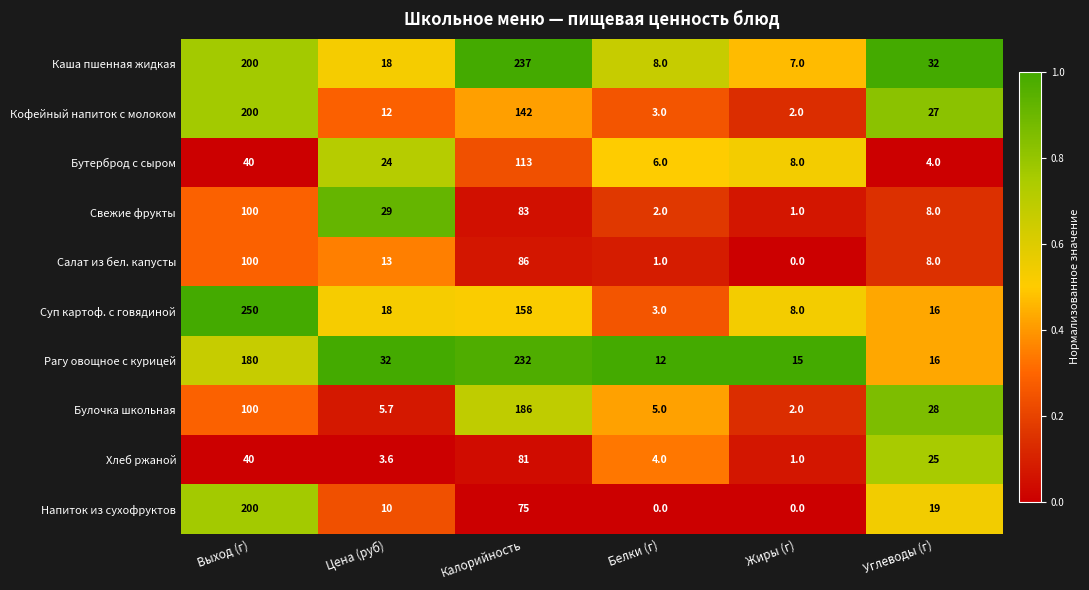

The value of Рагу овощное с курицей at Белки (г) is 12.0. True or false?

True